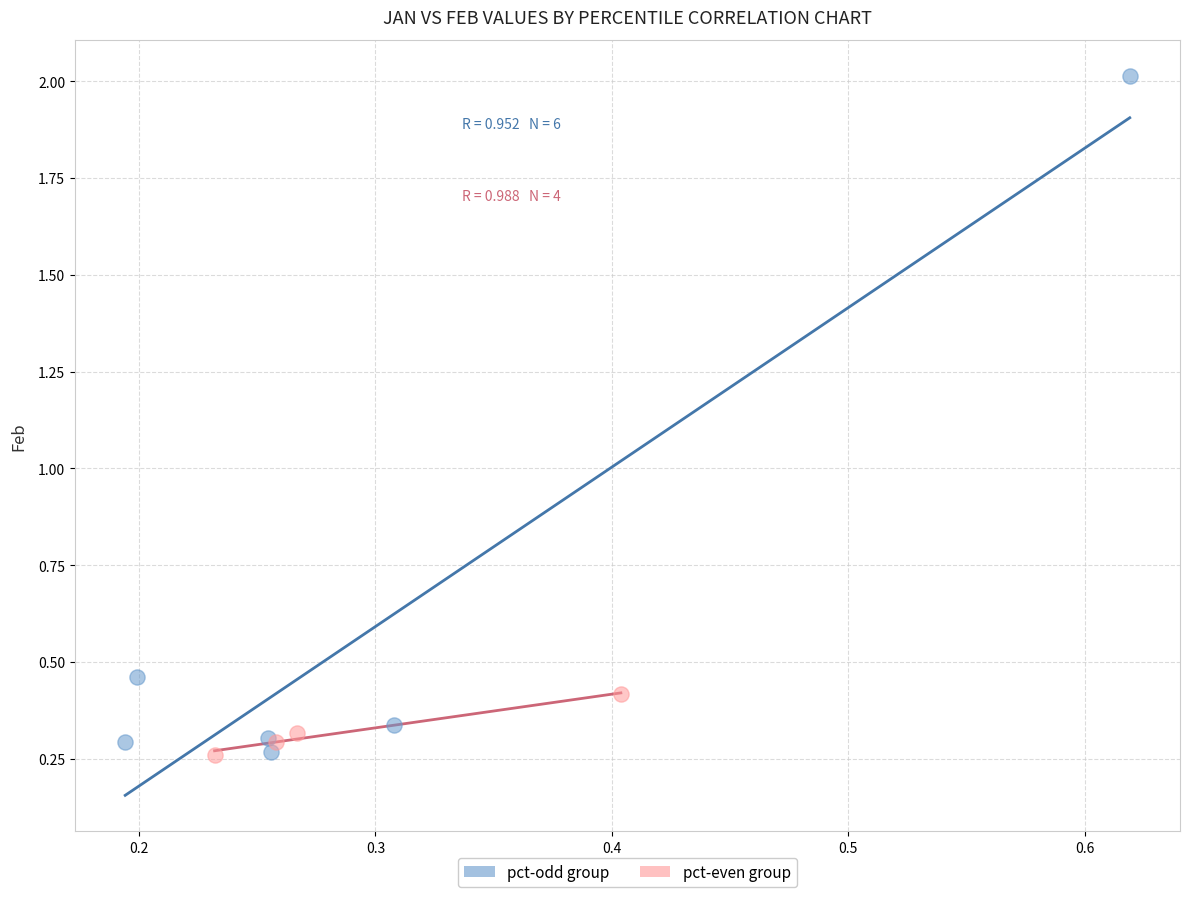

Which series has the widest spread of Y values?

pct-odd group